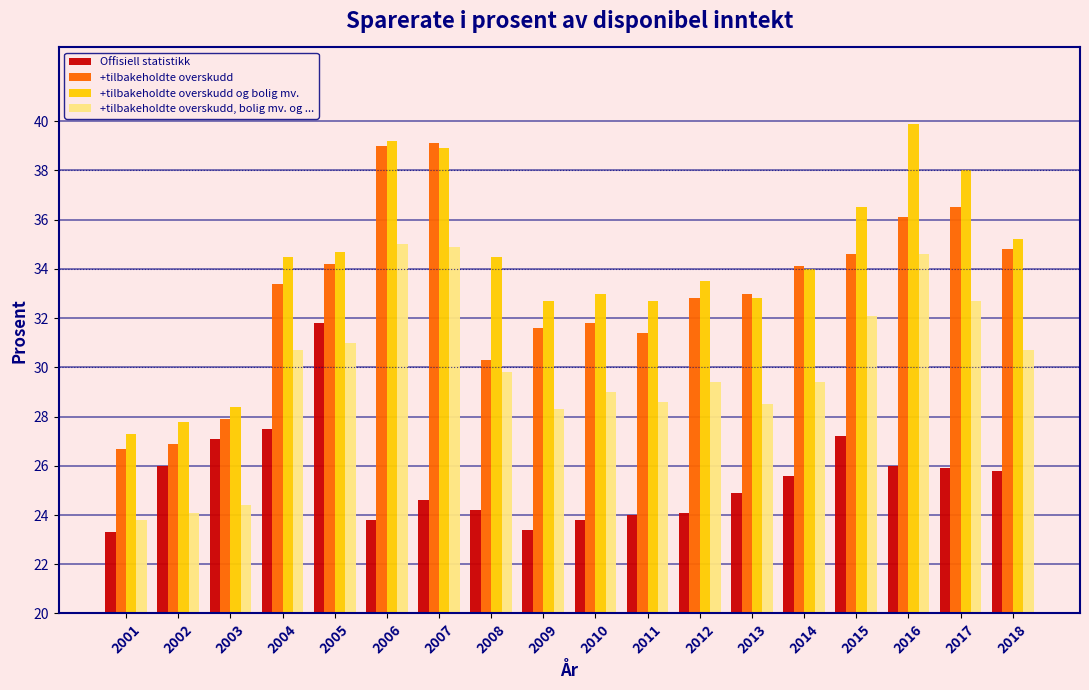

Rank the series at 2016 from highest to lowest value.

+tilbakeholdte overskudd og bolig mv., +tilbakeholdte overskudd, +tilbakeholdte overskudd, bolig mv. og ..., Offisiell statistikk